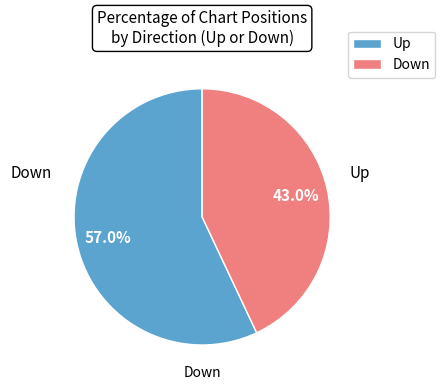

Is it true that Up is 57% of the pie?

True